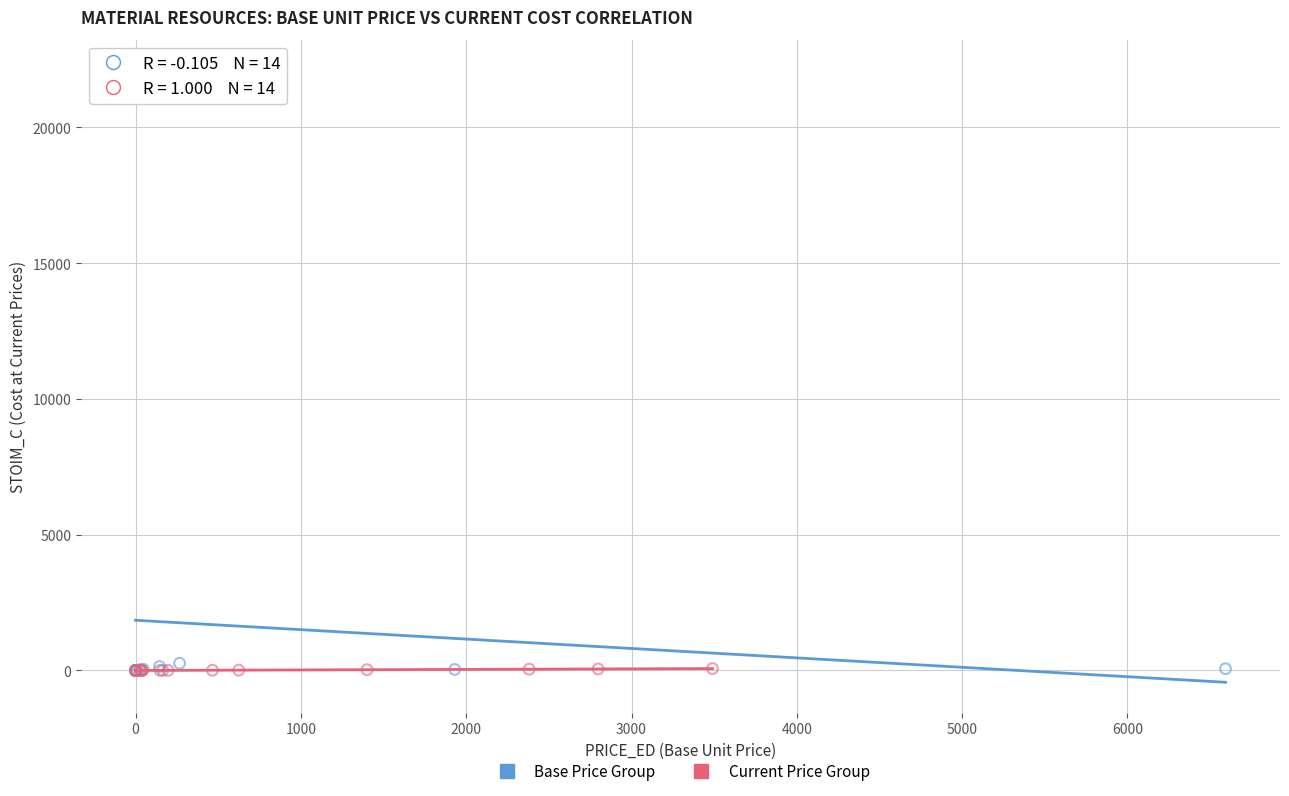

Which series reaches the maximum Y coordinate?

Base Price Group